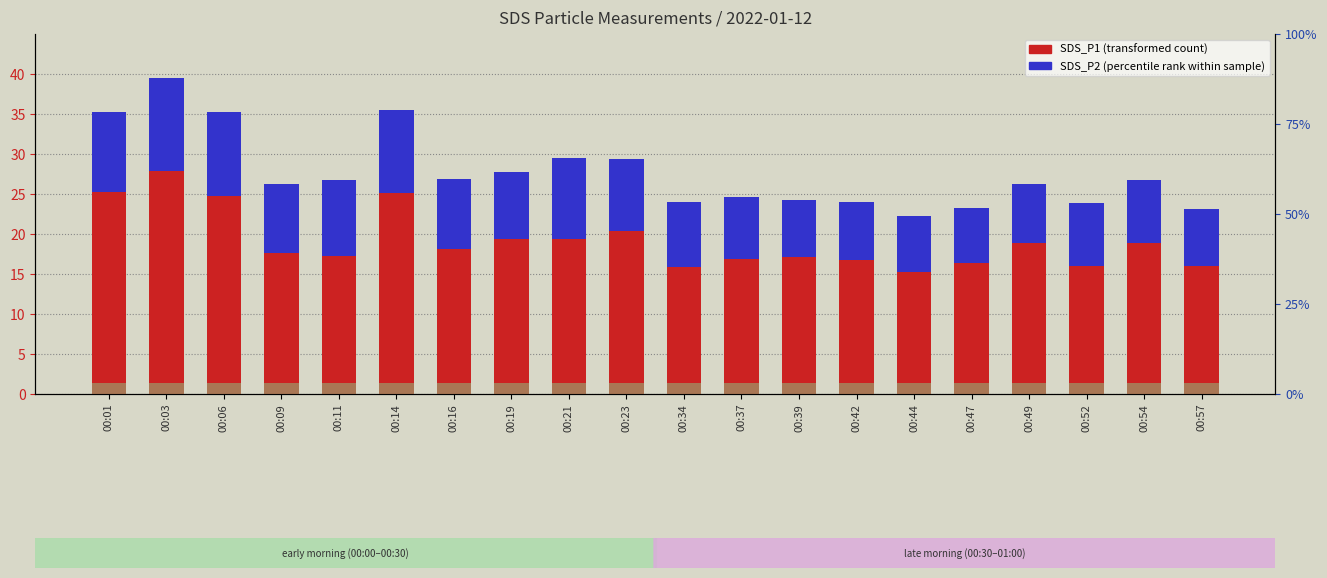

How many bars are there in each group?

2